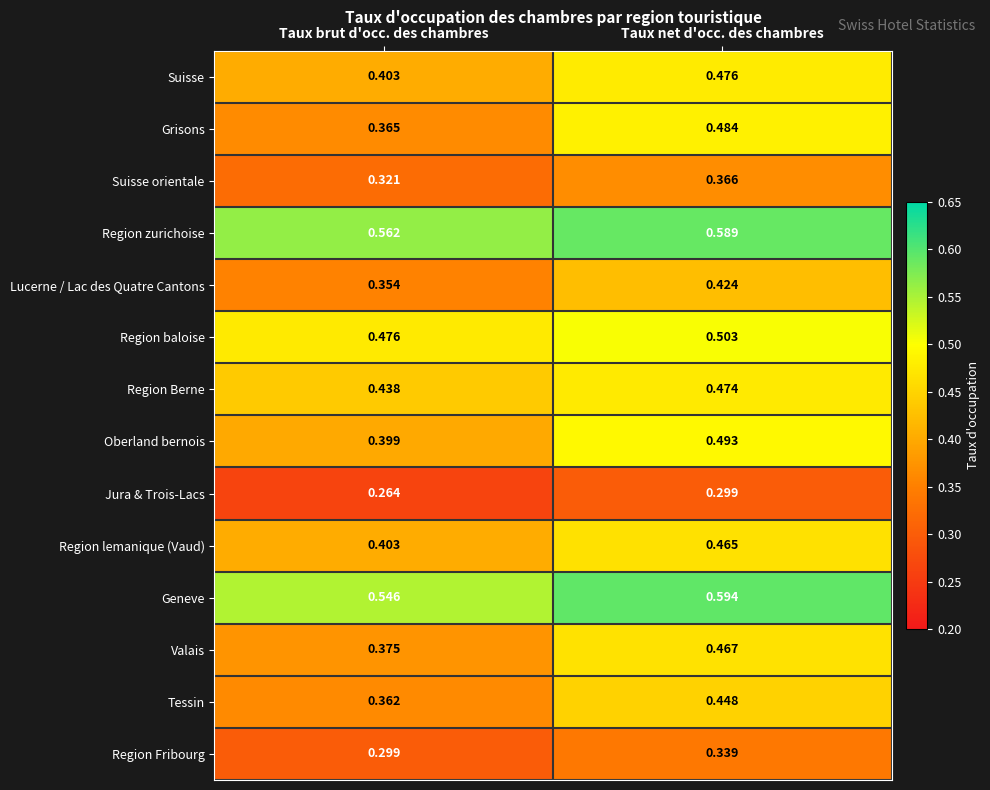

Count the number of data series in this chart.

14